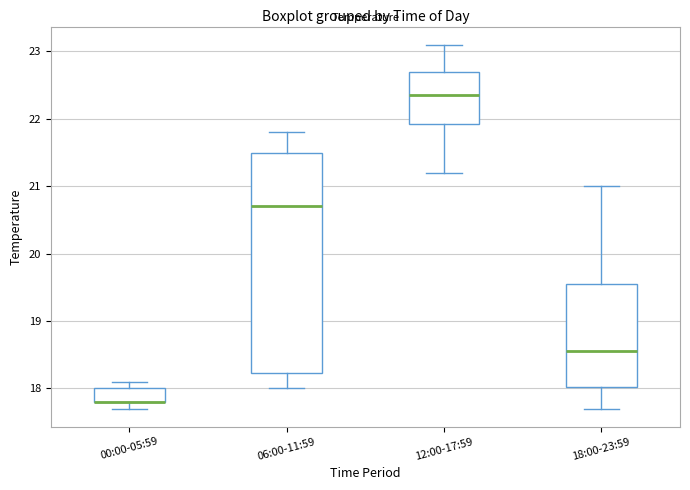

Reading left to right, transcribe this box plot: for each box, give where its median line is, the range the box spans, and where its two whiskers end, as read against the y-axis. The values are not printed on the chart, so give them approximately, as read against the axis.

00:00-05:59: median 17.8 (drawn on the box's lower edge), box 17.8 to 18.0, whiskers 17.7 to 18.1
06:00-11:59: median 20.7, box 18.2 to 21.5, whiskers 18.0 to 21.8
12:00-17:59: median 22.4, box 21.9 to 22.7, whiskers 21.2 to 23.1
18:00-23:59: median 18.6, box 18.0 to 19.6, whiskers 17.7 to 21.0